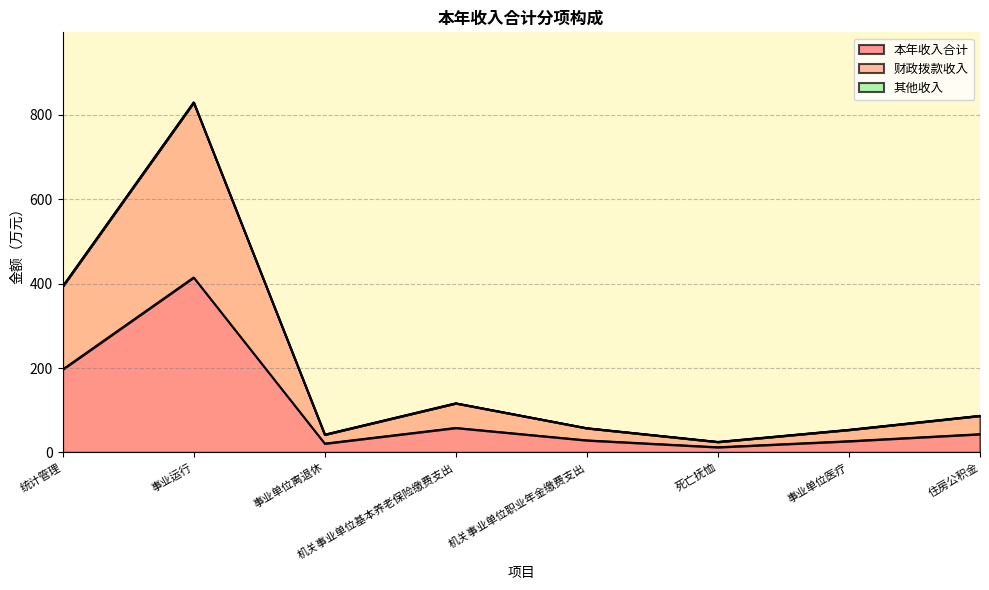

List the series in order of their overall mean, lowest first.

本年收入合计, 财政拨款收入